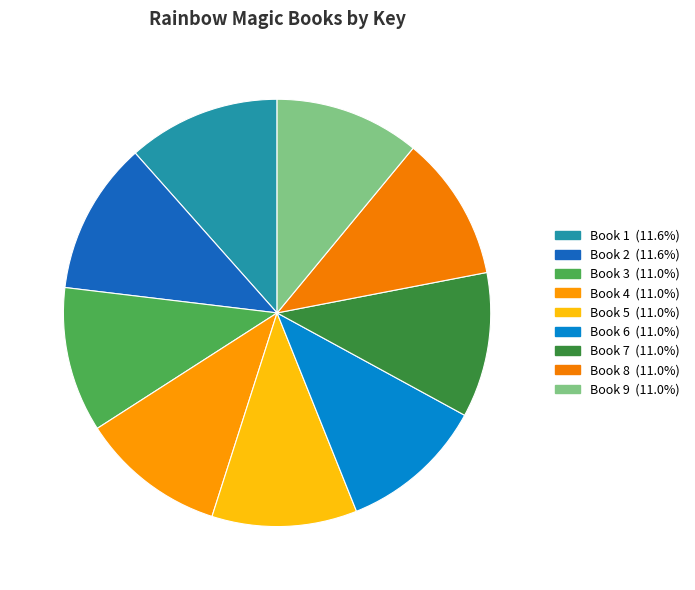

Does any single category account for the majority?

No